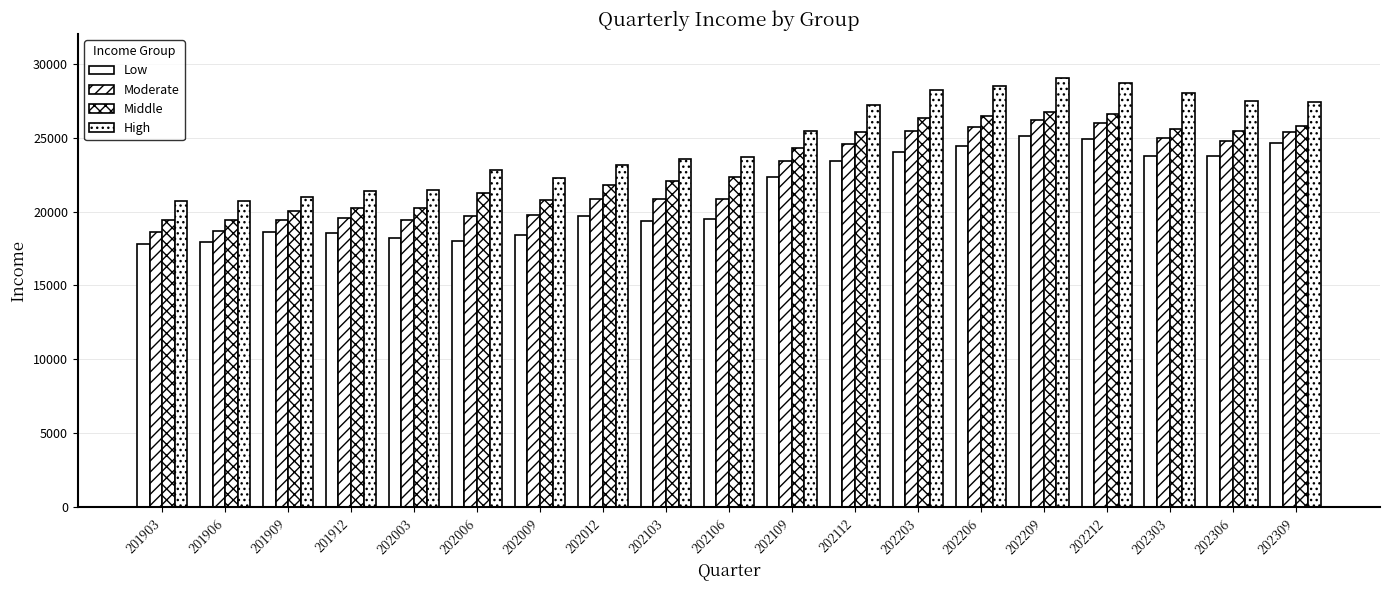

List the labels in order of Low value, smallest first.

201903, 201906, 202006, 202003, 202009, 201912, 201909, 202103, 202106, 202012, 202109, 202112, 202306, 202303, 202203, 202206, 202309, 202212, 202209